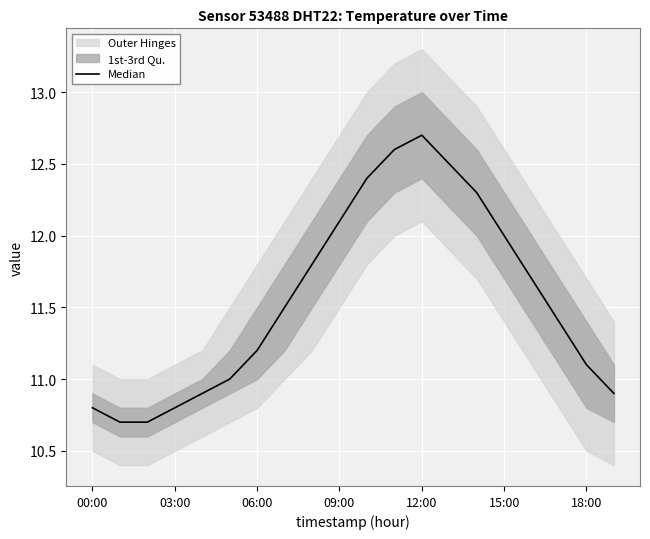

Is this an area chart (filled region under the line)?

No